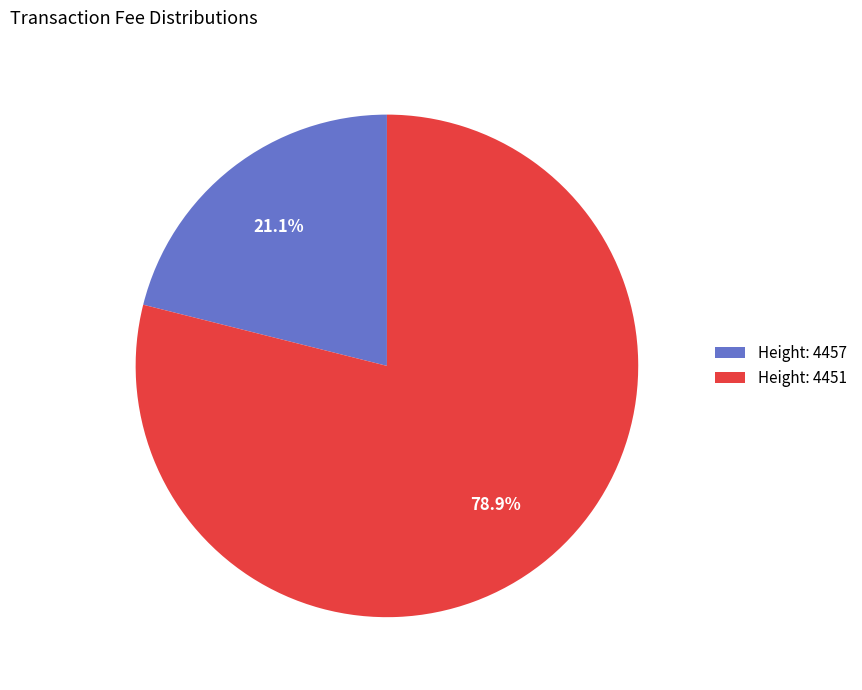

Is the sum of Height: 4457 and Height: 4451 greater than half?

Yes